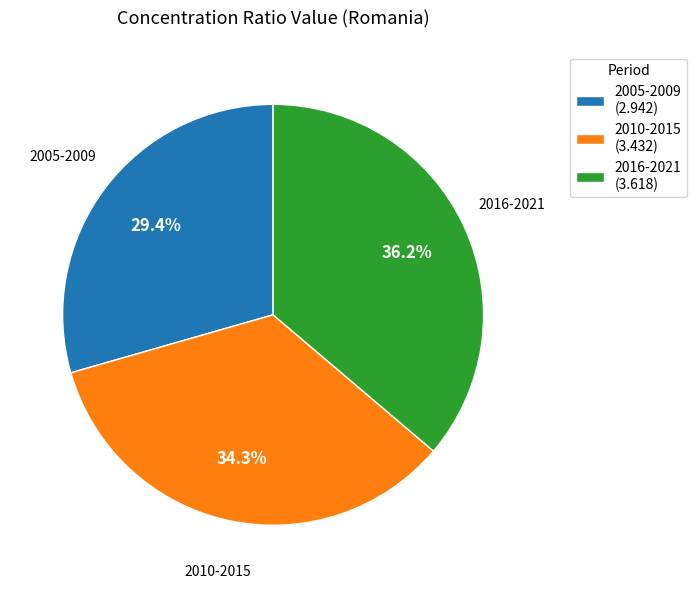

Does 2016-2021 account for over 50% of the chart?

No